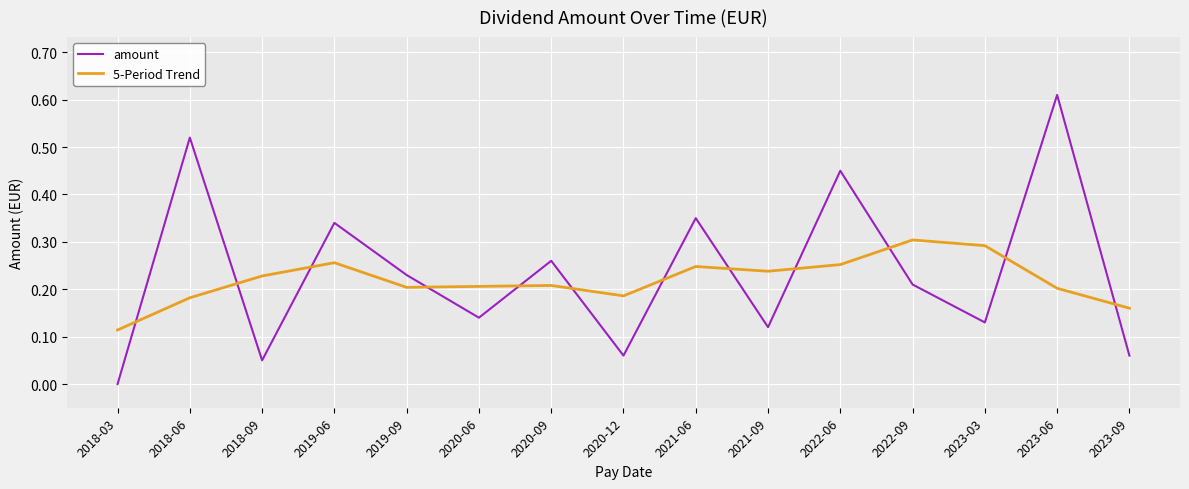

What position from the left is 2019-09?

5